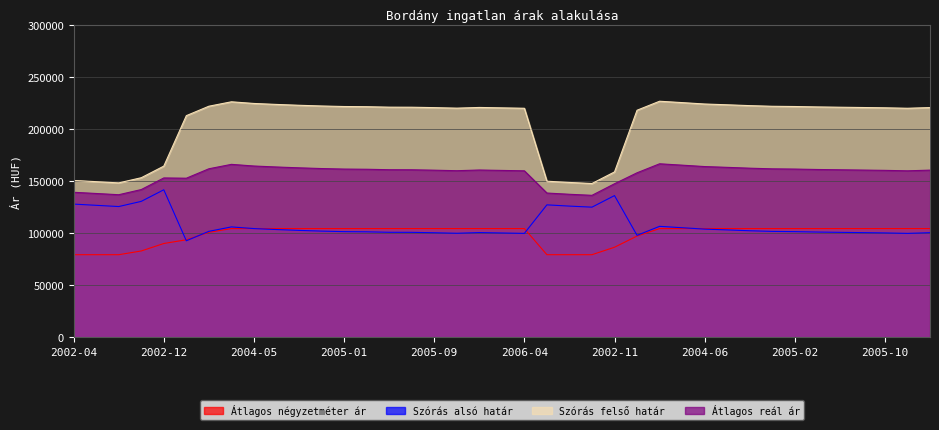

What position from the left is 2005-02?

33